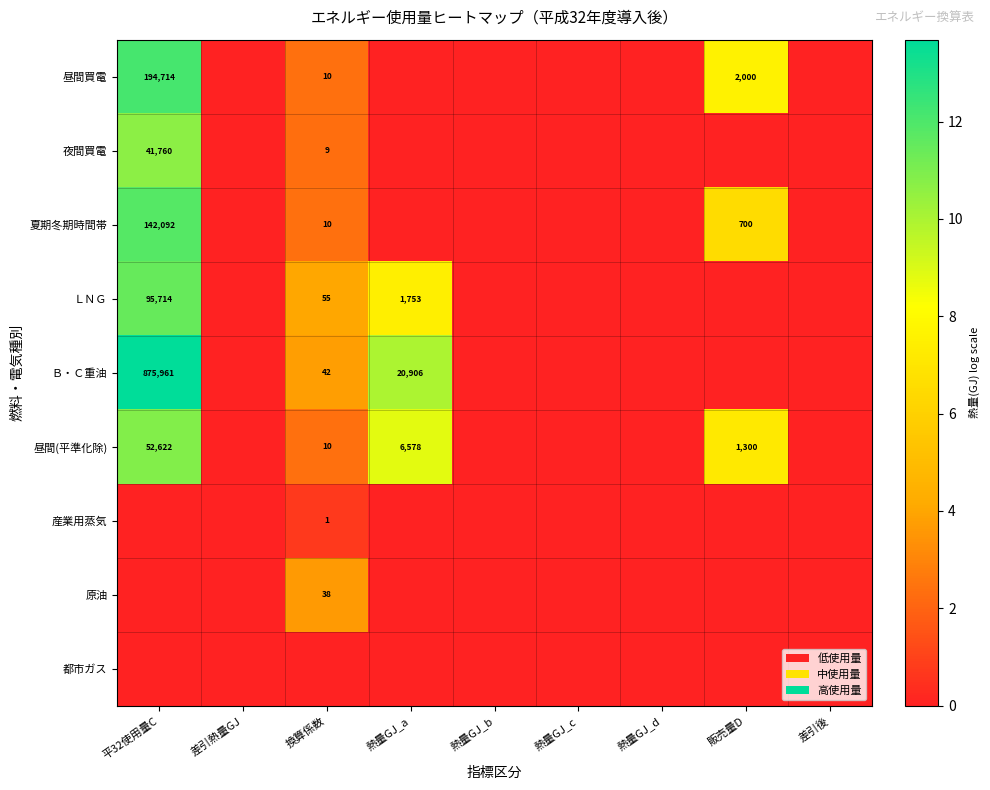

Is it true that 昼間買電 equals 10 at 換算係数?

True